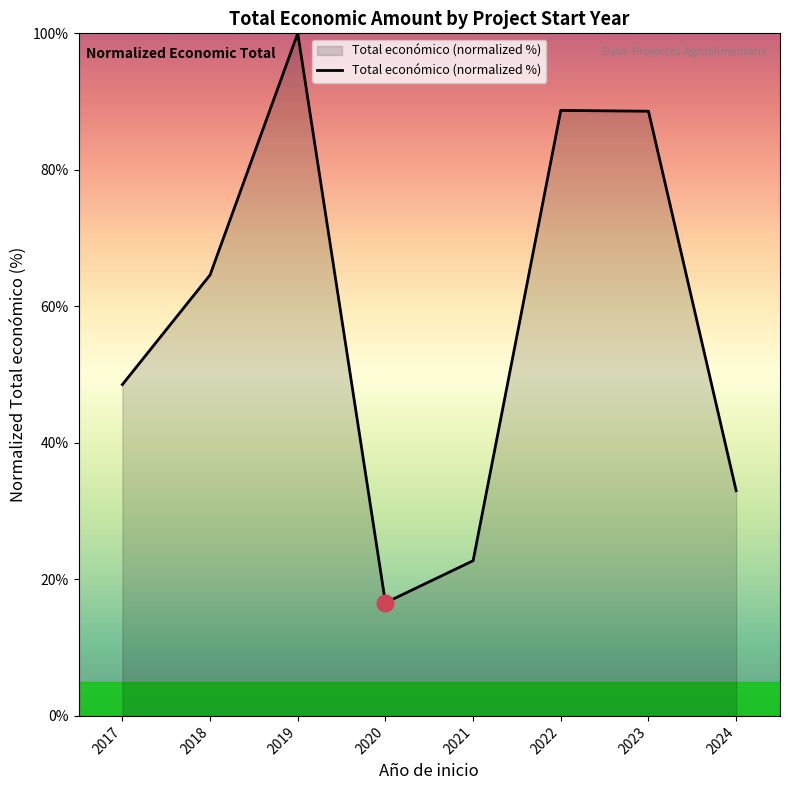

What is the change in value from 2020 to 2022?

+72.1